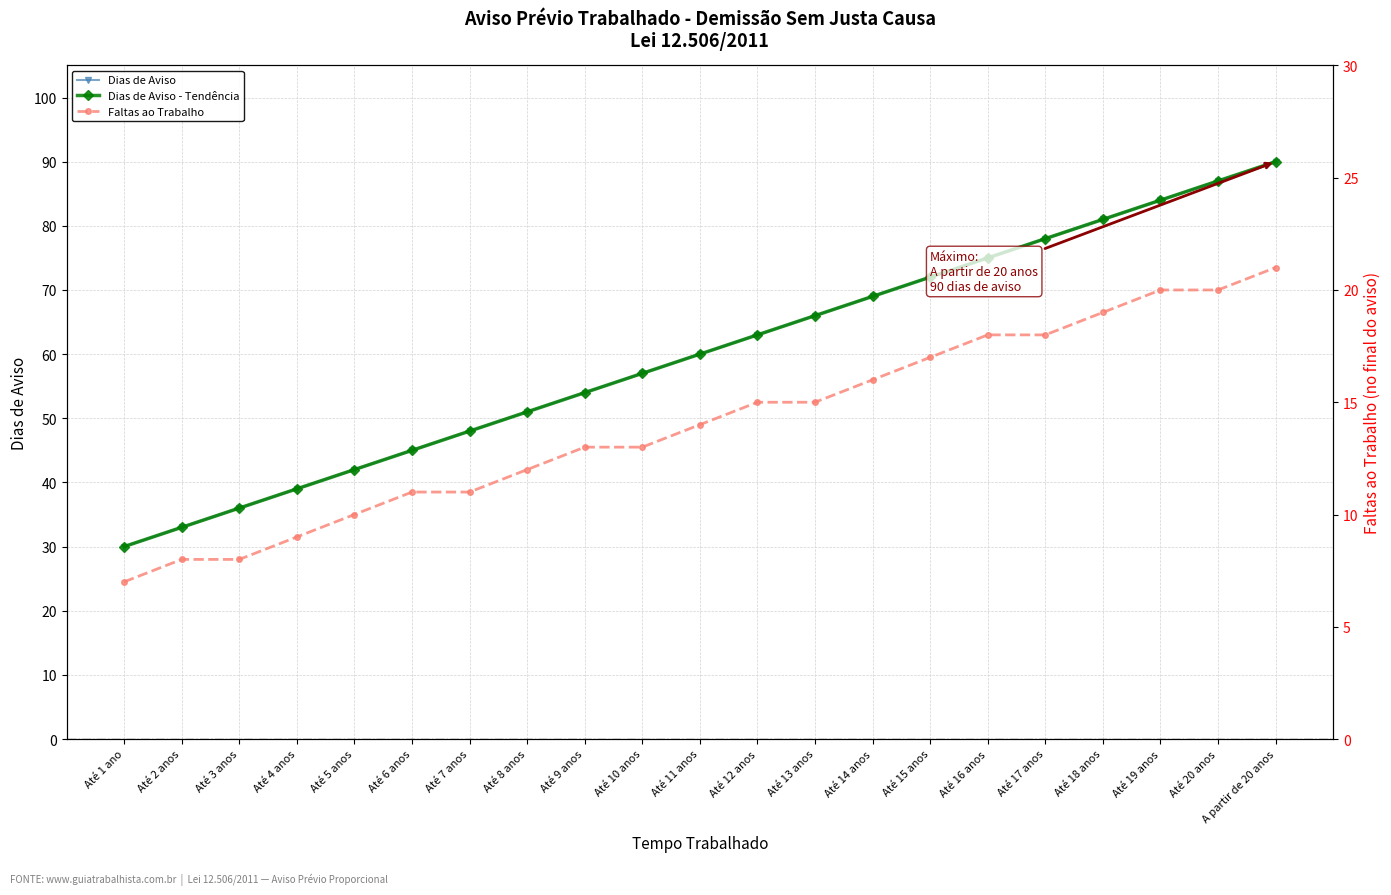

What is the value of the Dias de Aviso point at the 12th from the left?

63